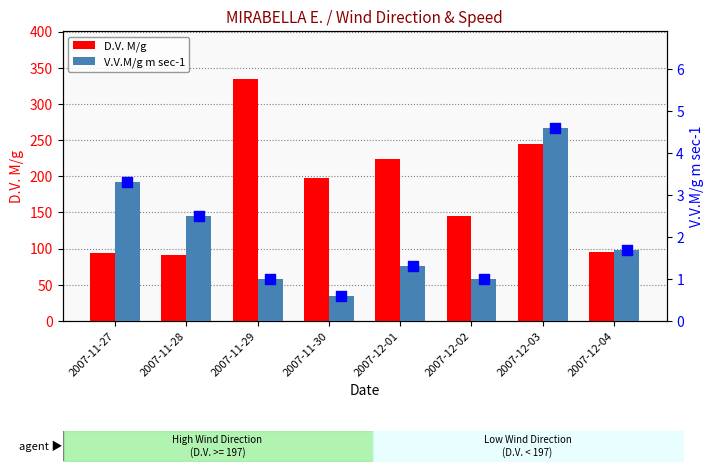

Which series has the largest total across all categories?

D.V. M/g